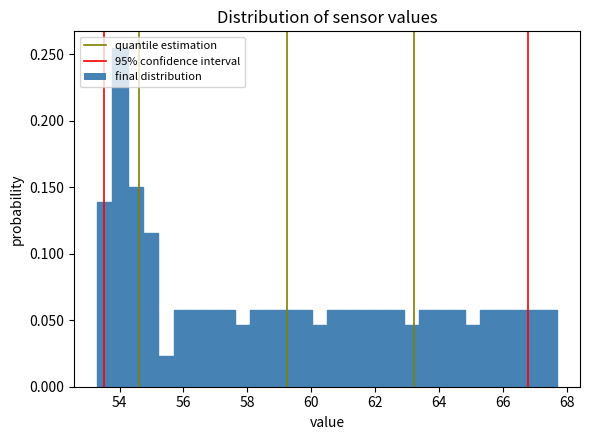

Read against the x-axis, roughly where is the centre of the tallest bar?

54.0